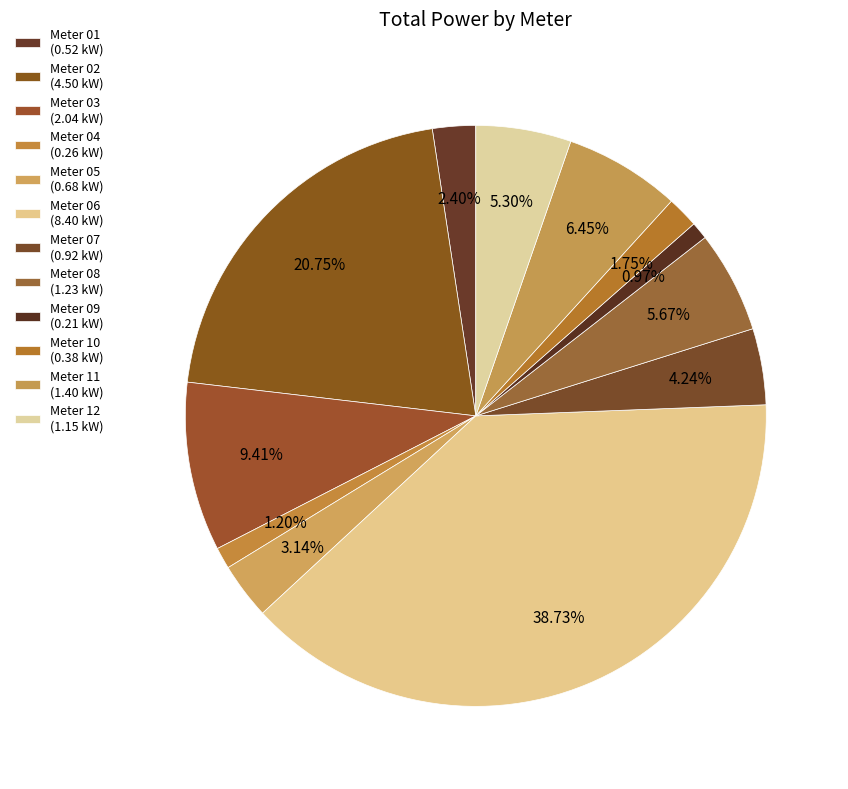

Is there any slice that represents more than half of the pie?

No